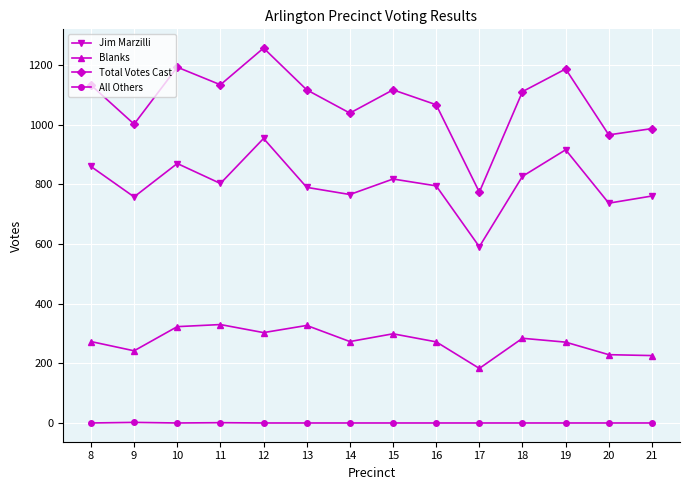

Which series has the largest total across all categories?

Total Votes Cast